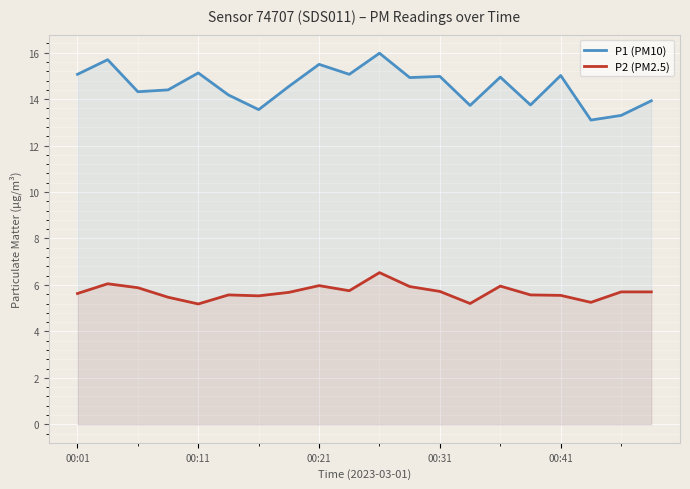

Which series has the largest range (max minus min)?

P1 (PM10)